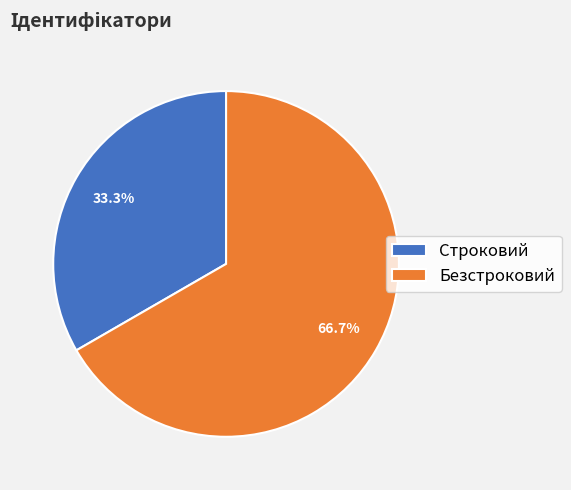

How much of the chart is everything except Строковий?

66.7%